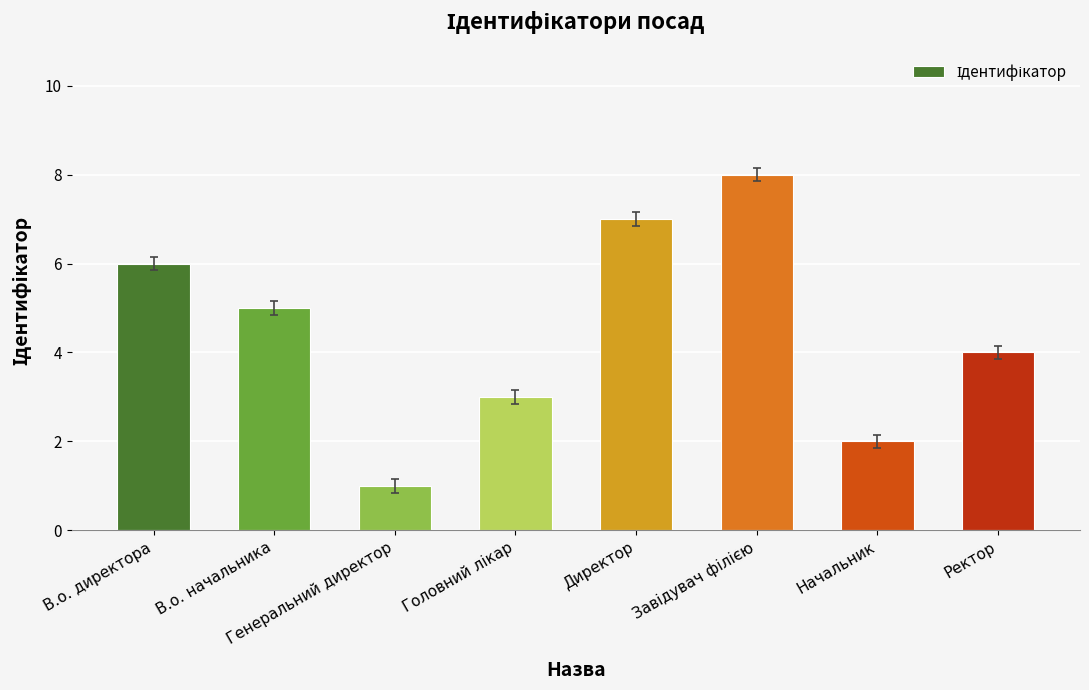

What is the difference between the maximum and minimum values?

7